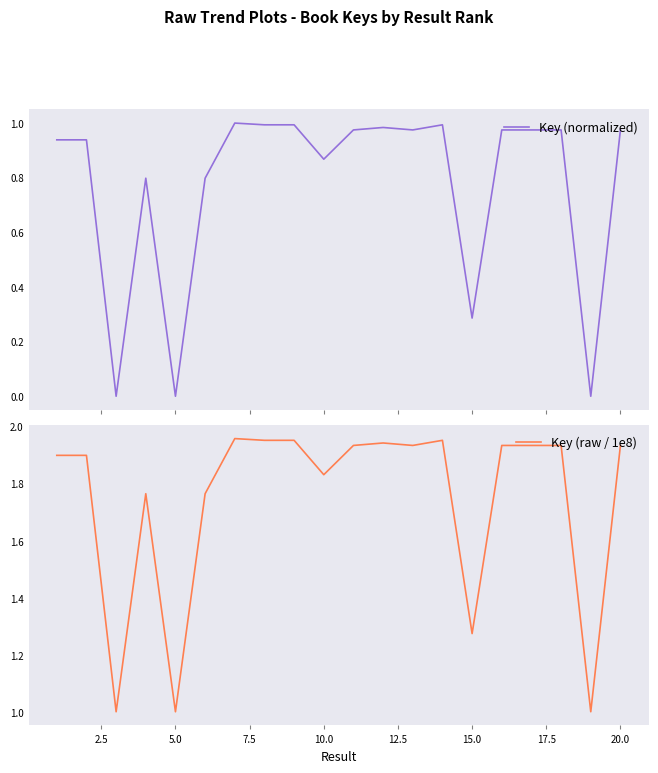

What is the lowest value of the Key (raw / 1e8) series?

1.0